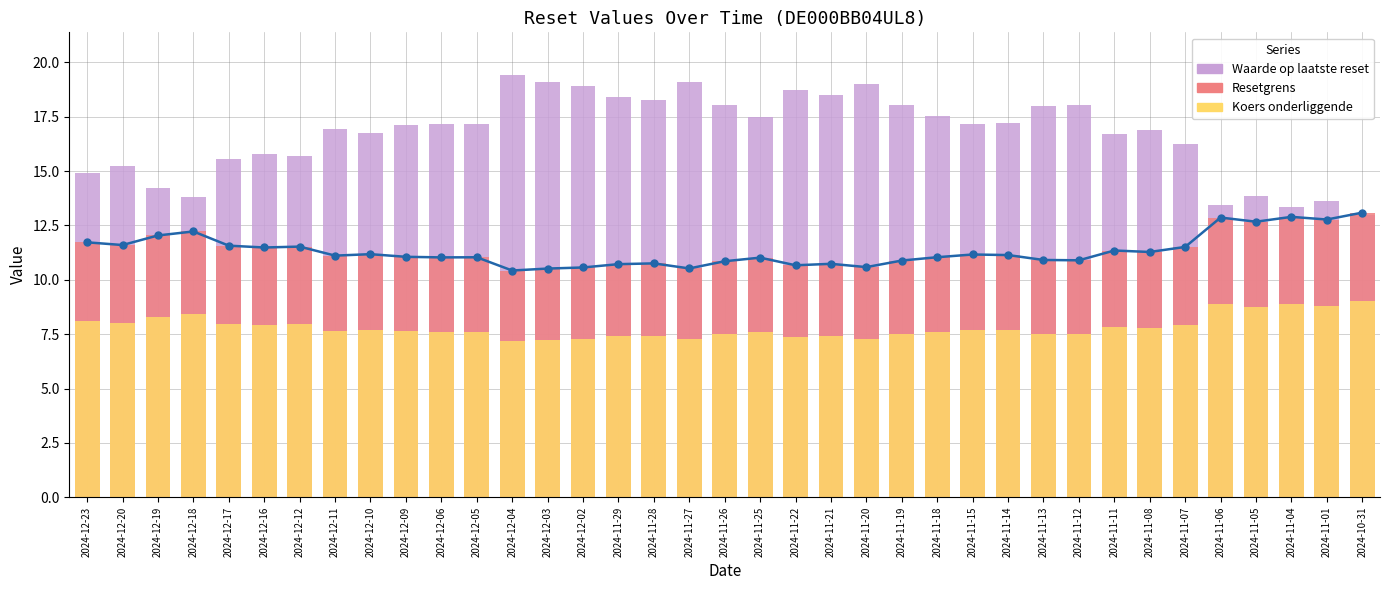

At which label is Waarde op laatste reset (col_2) closest to 16?

2024-12-16